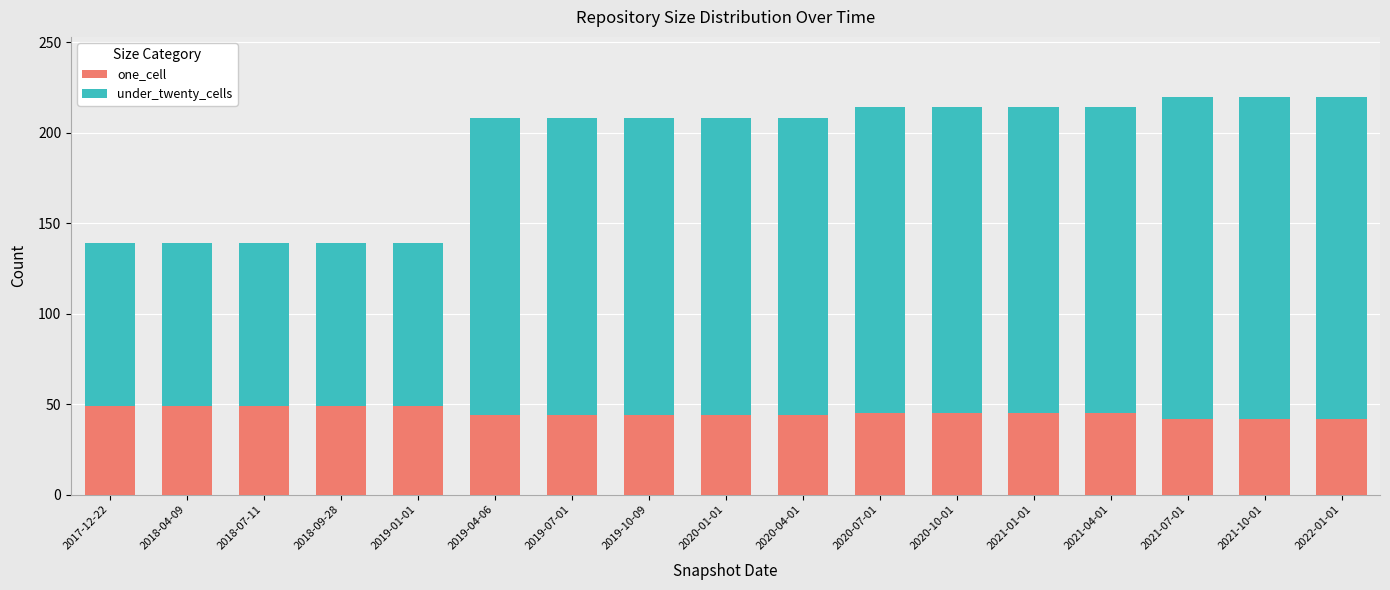

The one_cell series shows 66 at 2021-10-01. True or false?

False